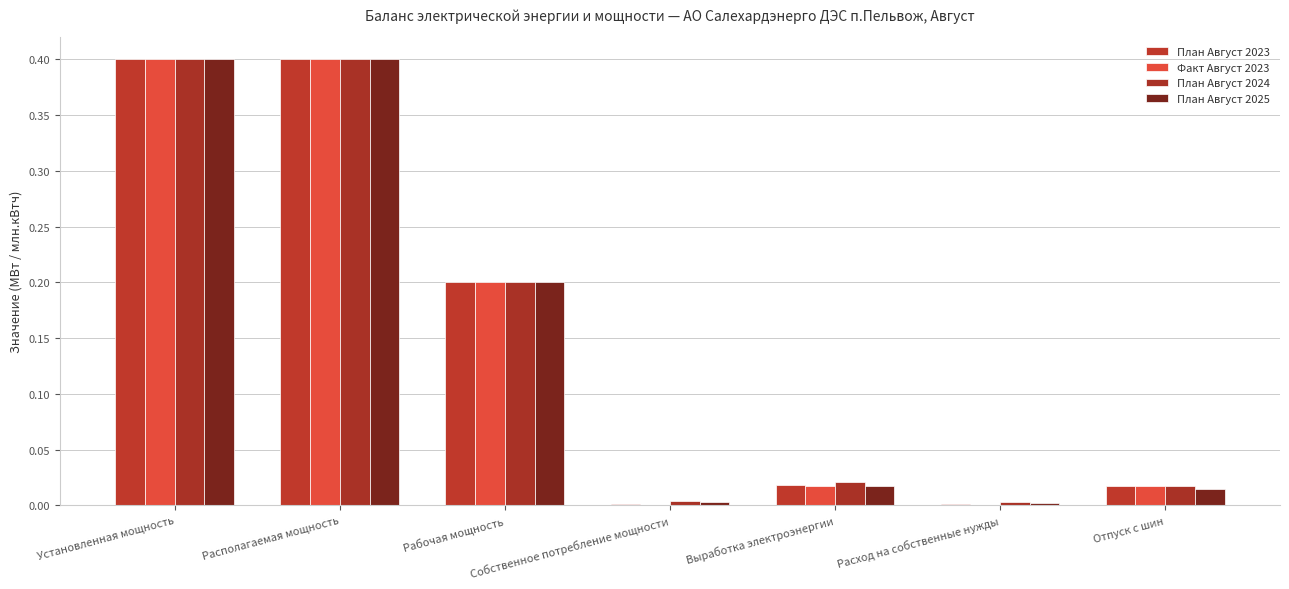

Is the value of Факт Август 2023 at Выработка электроэнергии greater than the value of План Август 2023 at Расход на собственные нужды?

Yes